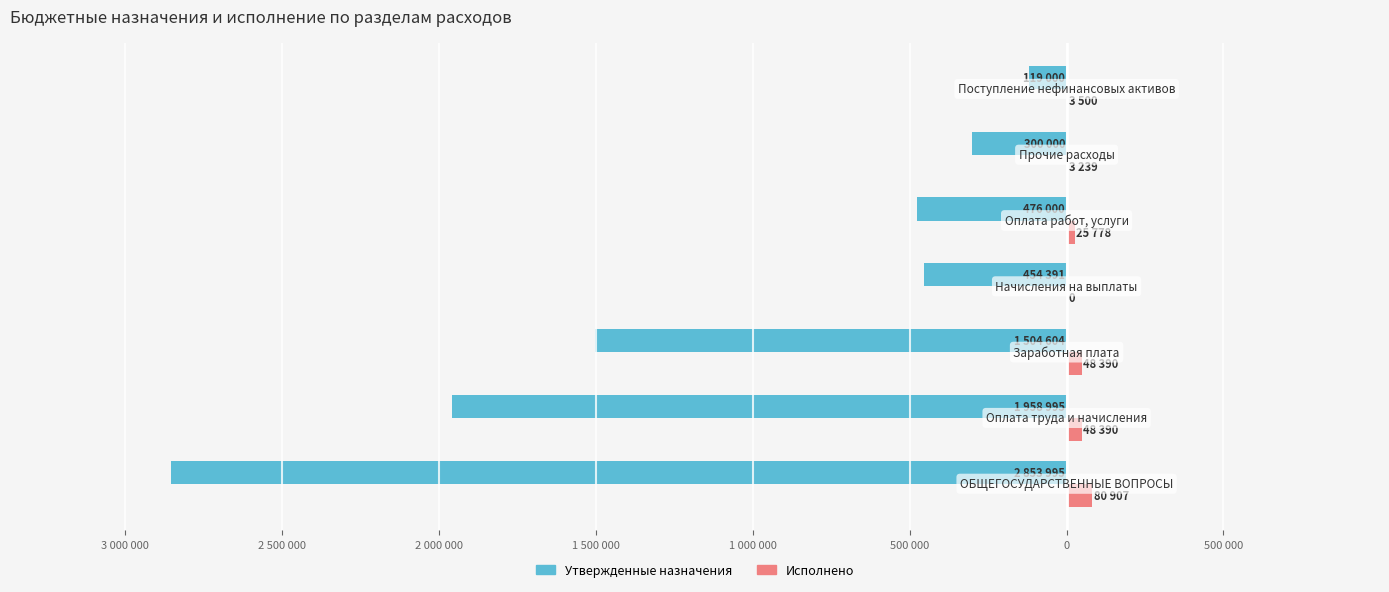

Reading left to right, list all the values displayed in this chart.

Утвержденные назначения: -2853995.0	-1958995.0	-1504604.0	-454391.0	-476000.0	-300000.0	-119000.0
Исполнено: 80906.5	48390.0	48390.0	0.0	25777.5	3239.0	3500.0